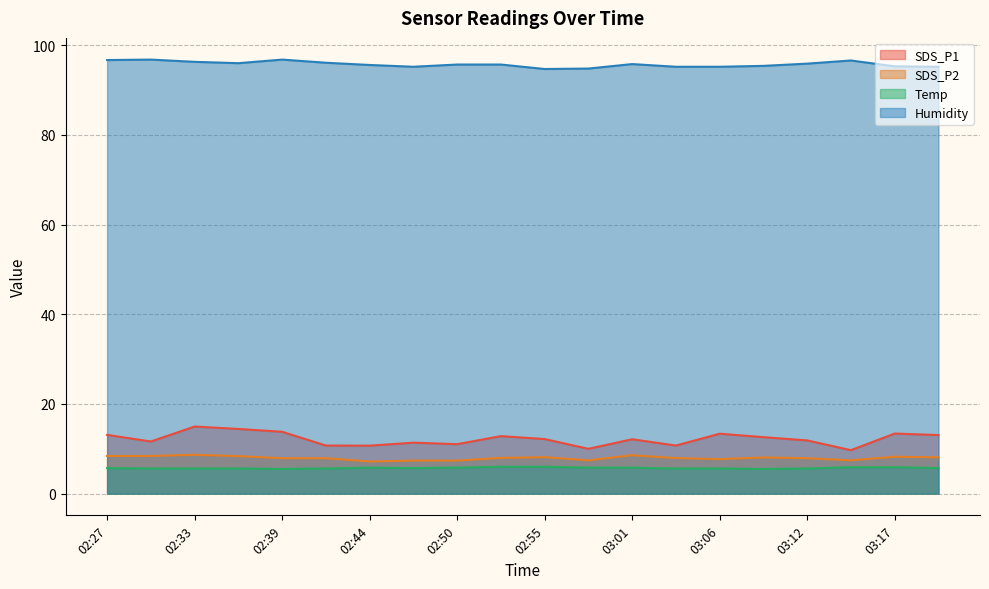

What is the maximum value shown in the chart?

96.8